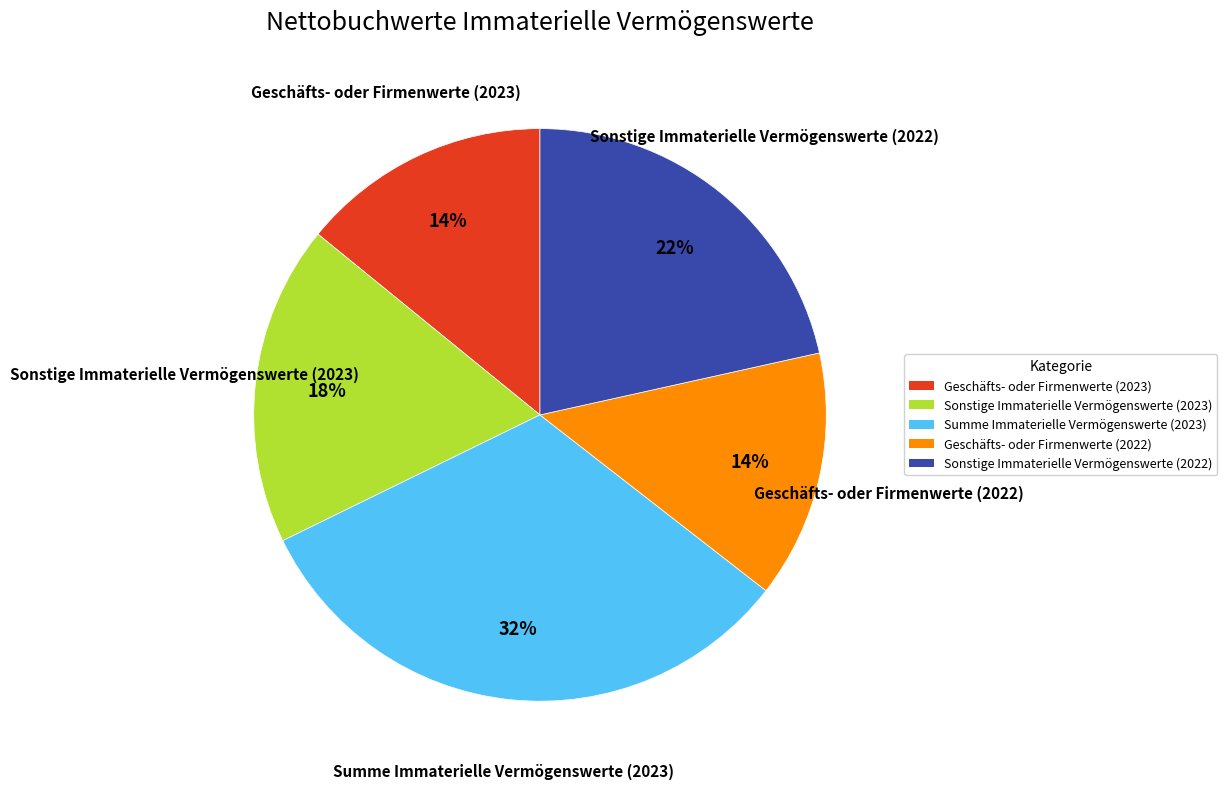

Is the sum of Geschäfts- oder Firmenwerte (2022) and Sonstige Immaterielle Vermögenswerte (2022) greater than half?

No